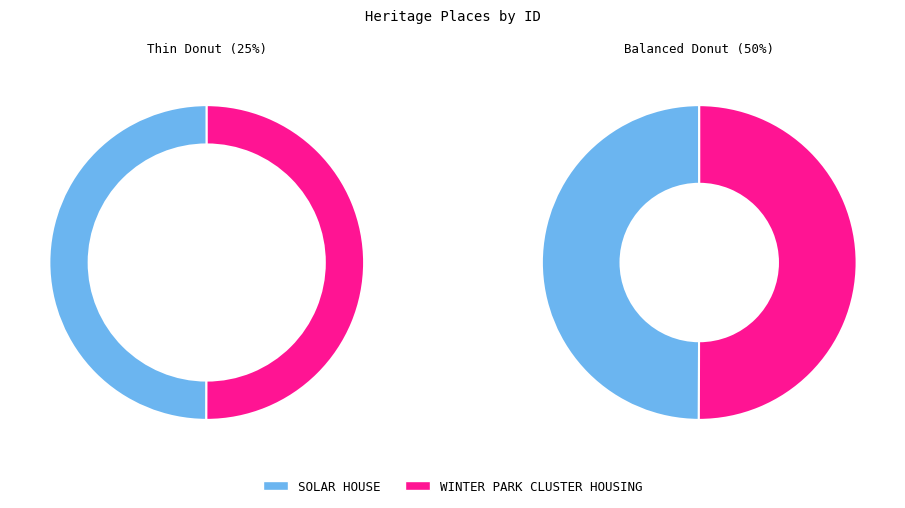

Rank the categories by value from lowest to highest.

SOLAR HOUSE, WINTER PARK CLUSTER HOUSING